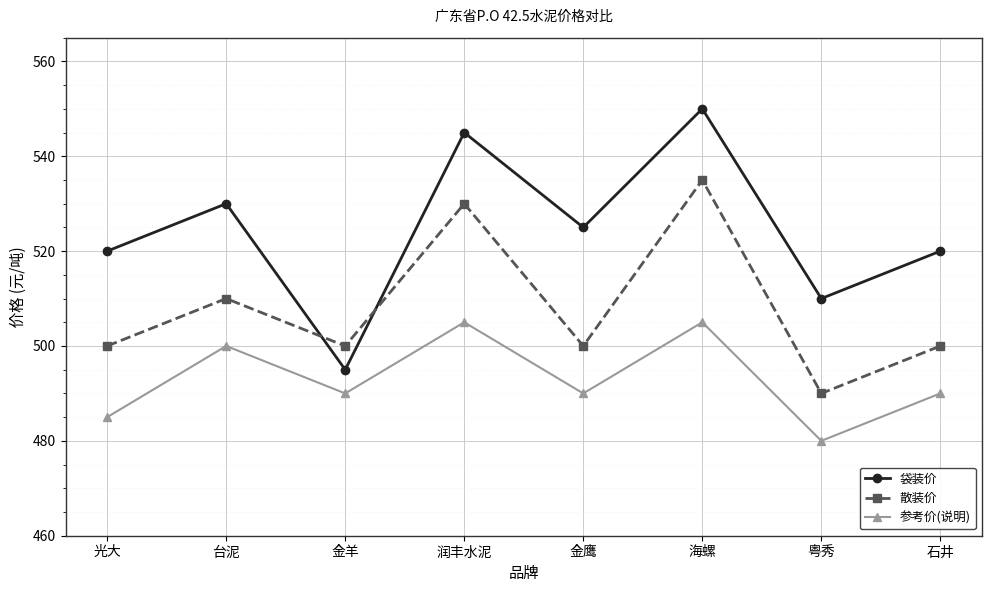

Which series has the widest spread of values?

袋装价